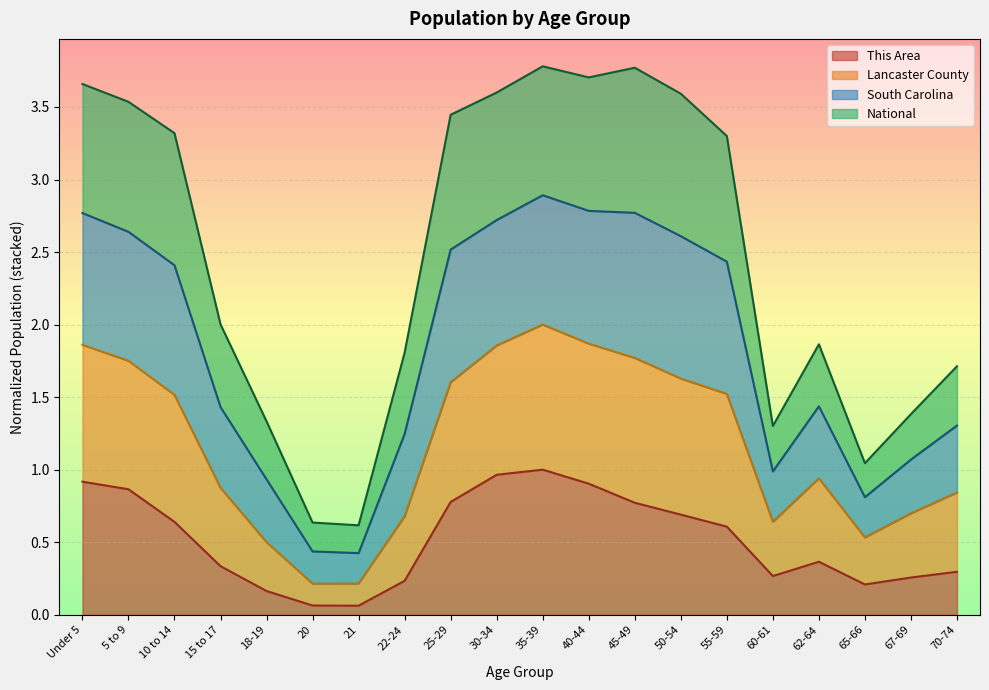

What is the highest value of the This Area series?

1.0